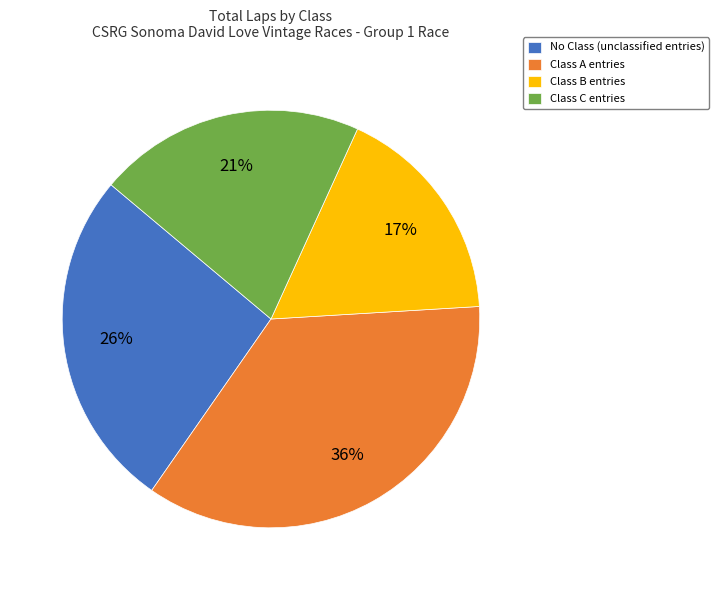

Is there a majority slice in this chart?

No